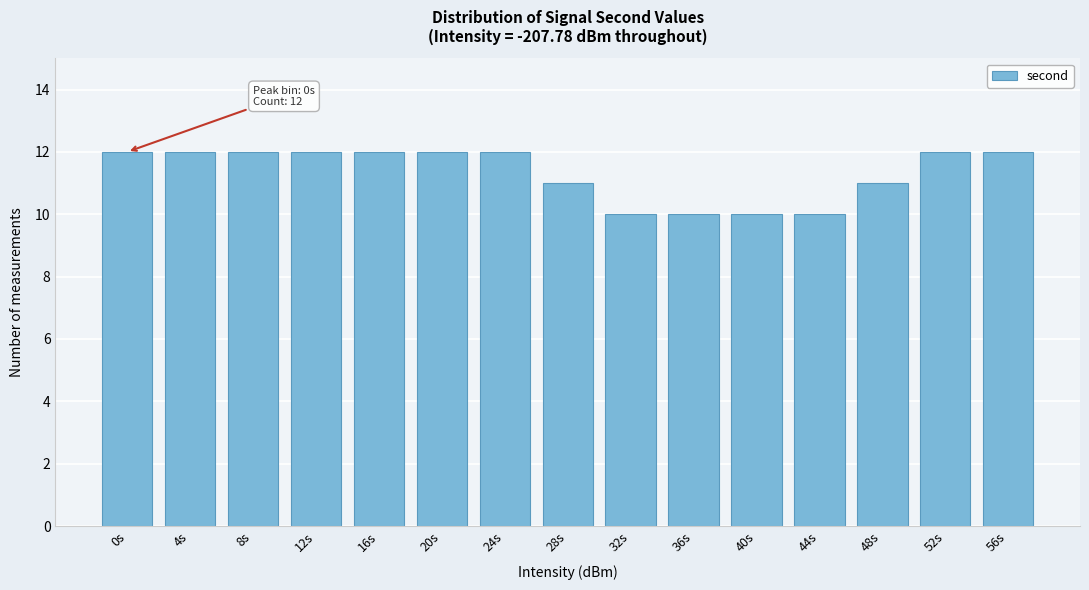

Reading left to right, what are all the values shown in this chart?

0s=12	4s=12	8s=12	12s=12	16s=12	20s=12	24s=12	28s=11	32s=10	36s=10	40s=10	44s=10	48s=11	52s=12	56s=12